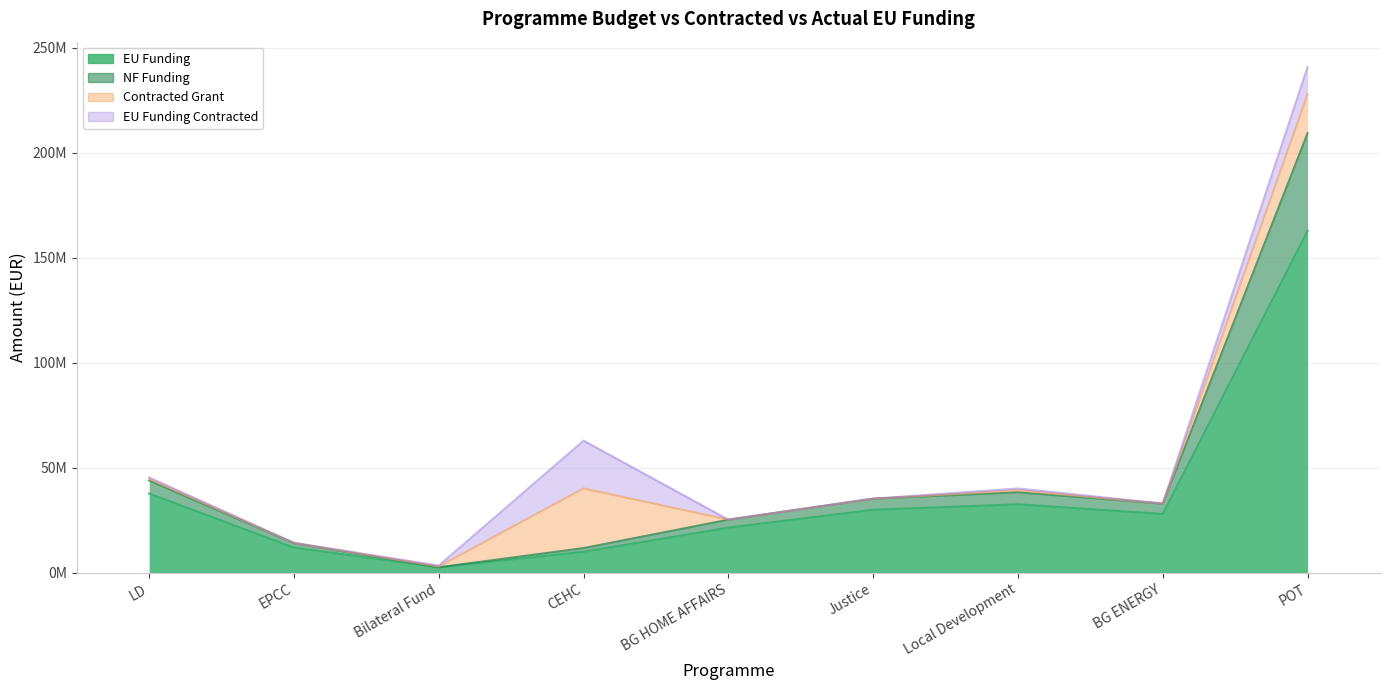

What is the value of the EU Funding point at the 3rd from the left?

2602000.2